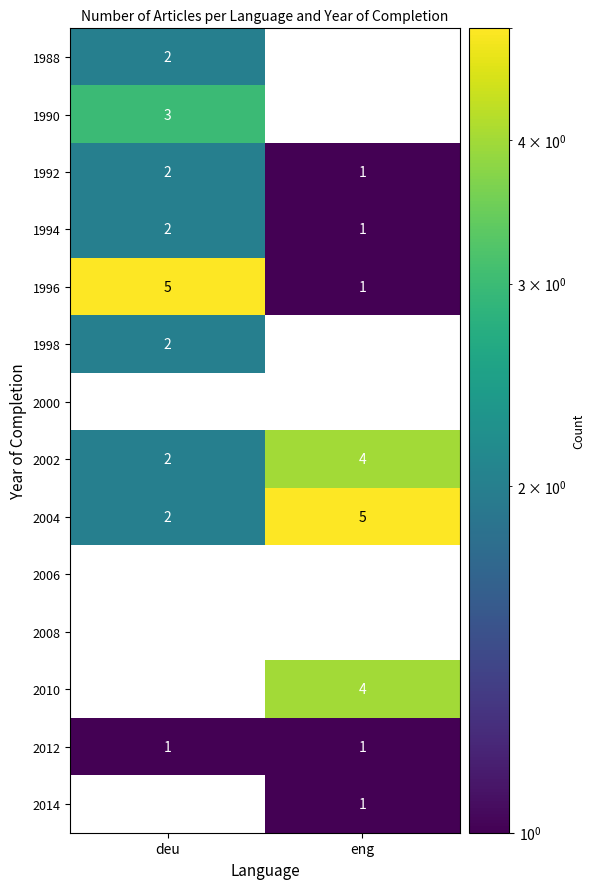

At which category is the sum across all series the highest?

deu